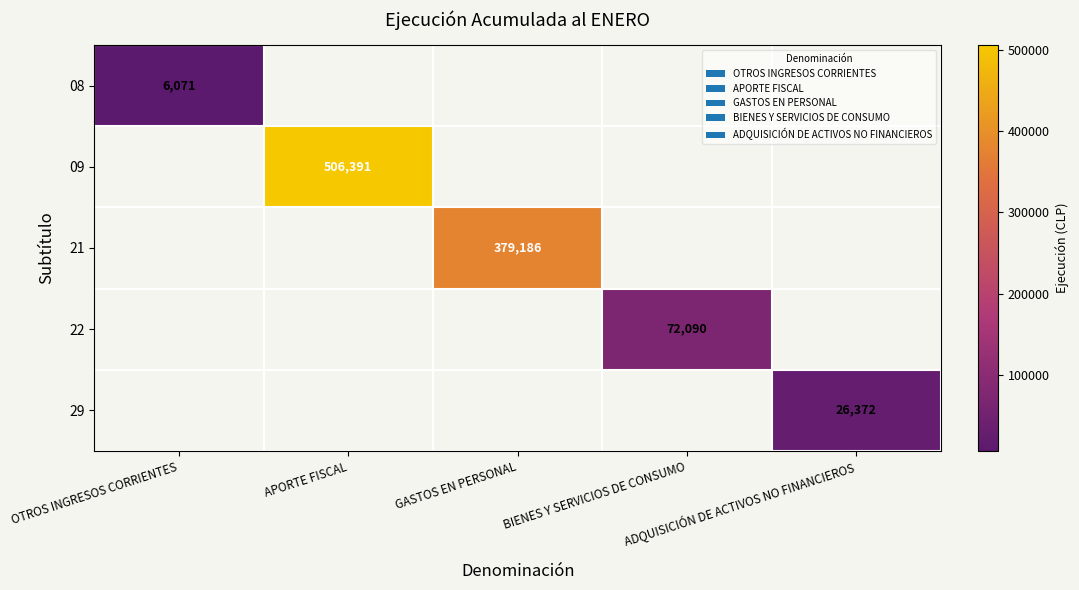

Which label corresponds to the smallest value in the chart?

OTROS INGRESOS CORRIENTES